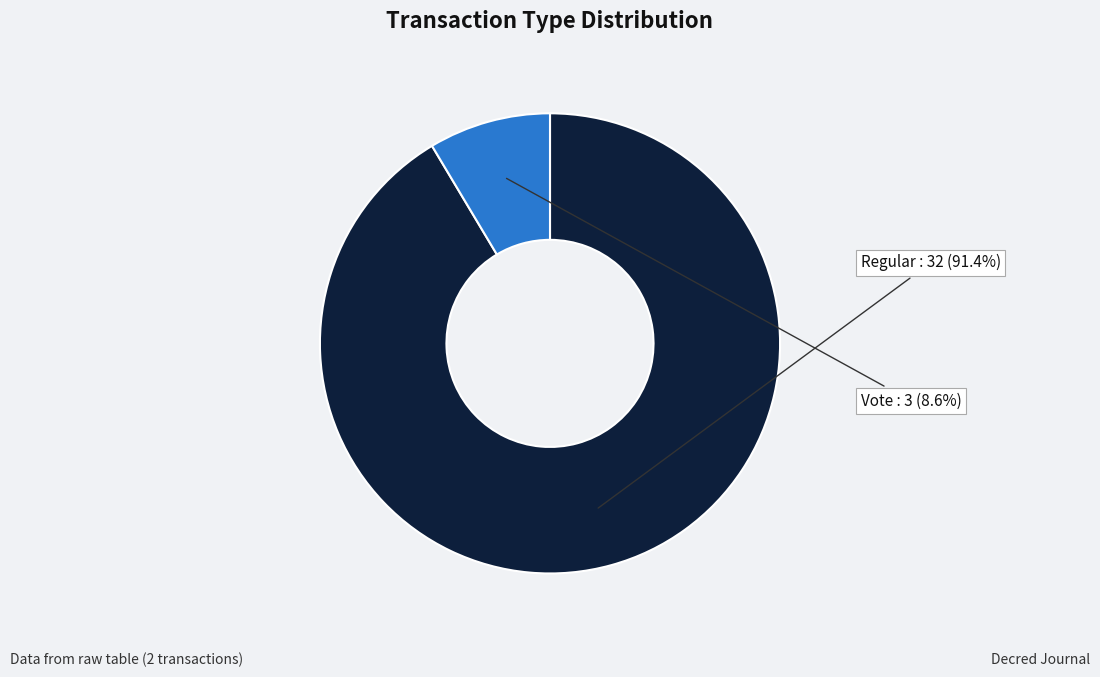

Count the number of slices in the pie.

2